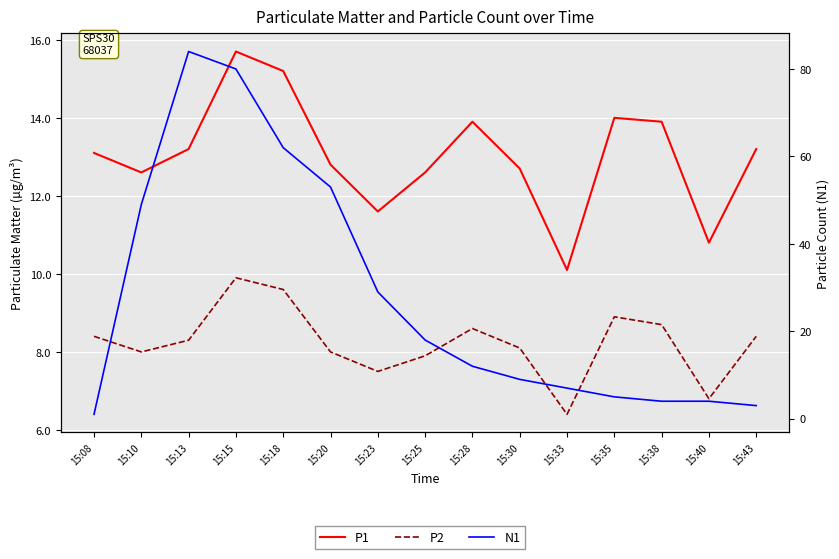

At how many categories does at least one series exceed 65?

2